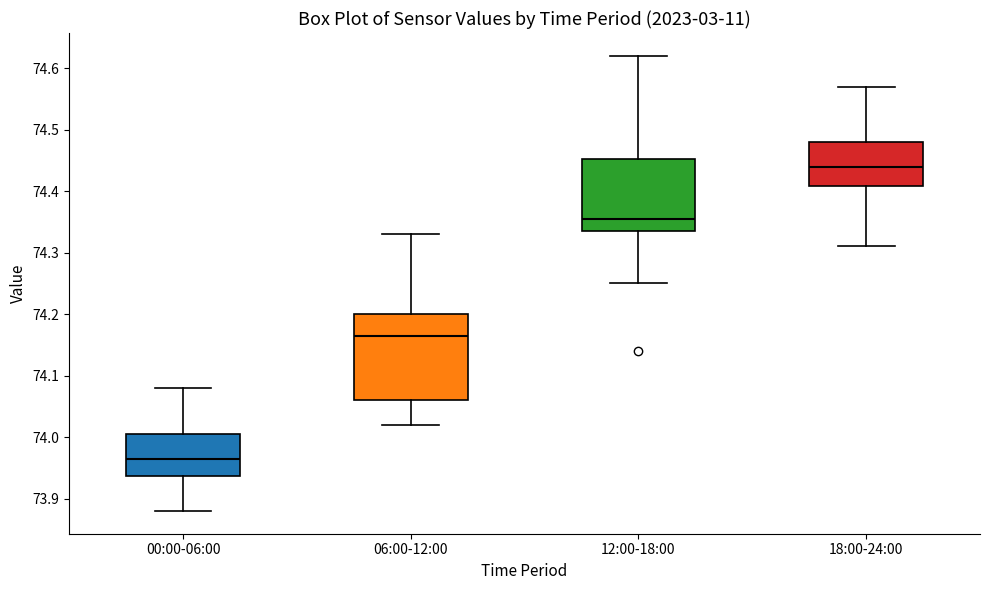

Where is the lower edge of the box for 12:00-18:00 on the y-axis? The values are not printed on the chart, so give them approximately, as read against the axis.

74.34